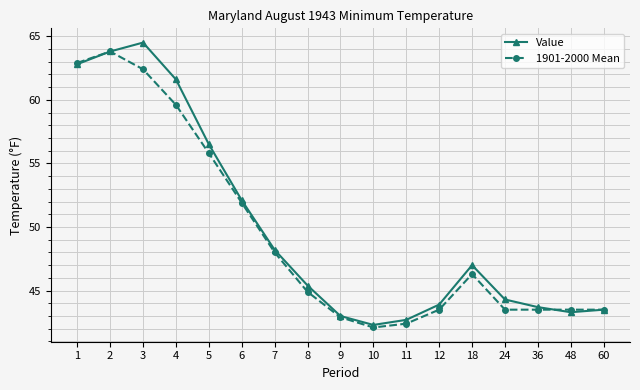

Rank the series at 11 from highest to lowest value.

Value, 1901-2000 Mean